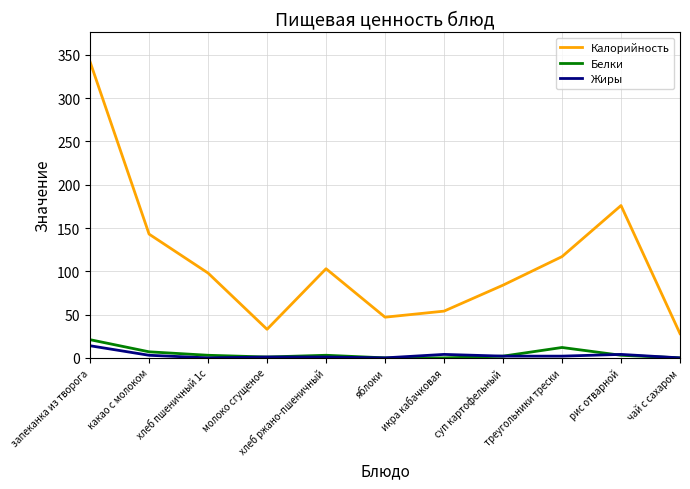

The value of Жиры at суп картофельный is 2. True or false?

True